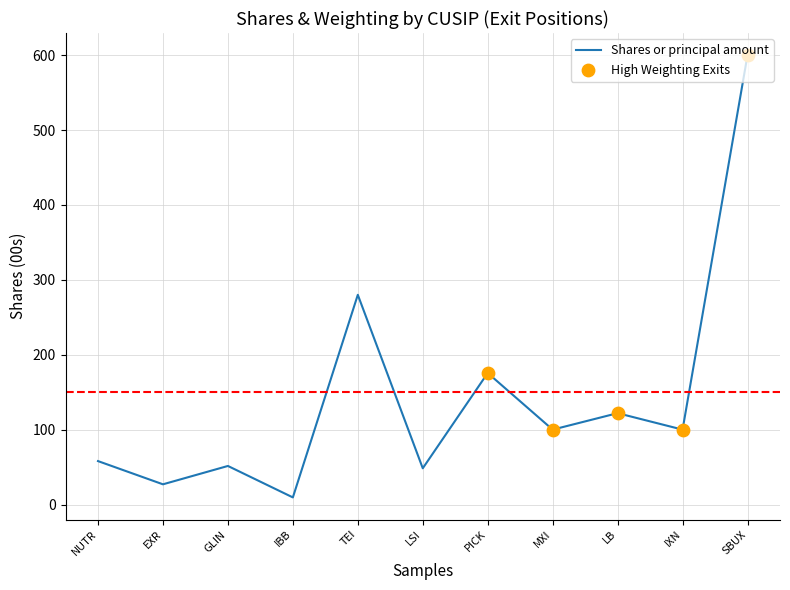

What is the change in value from LSI to IXN?

+51.6